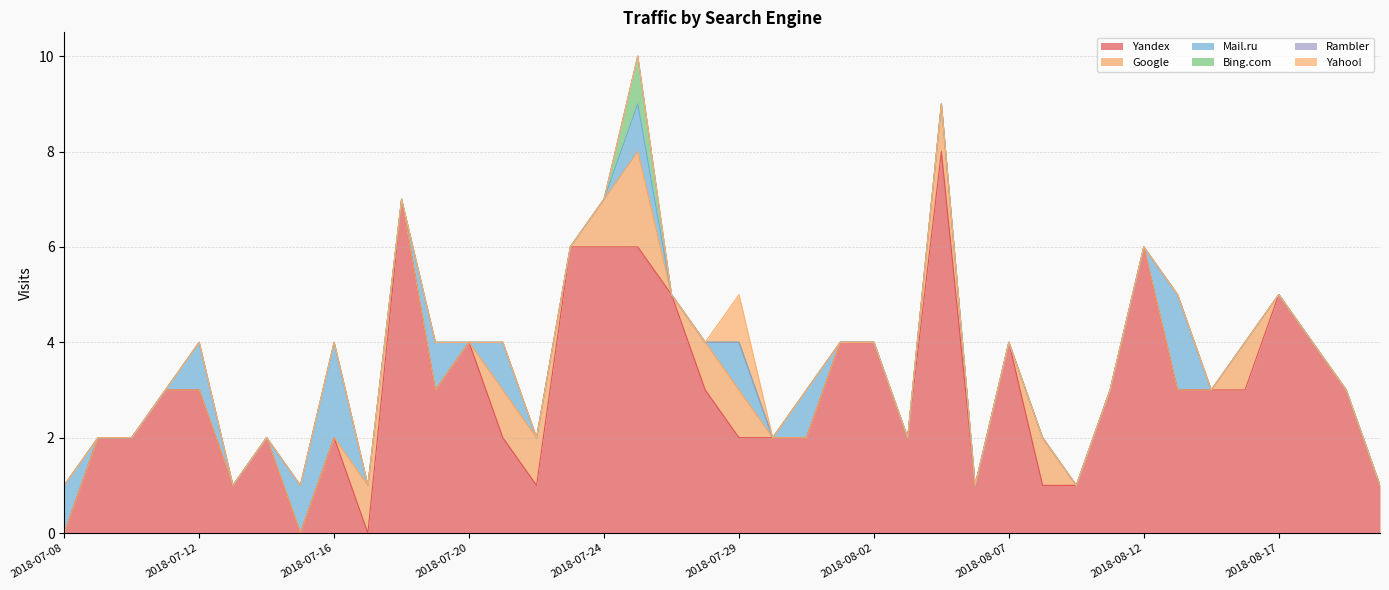

At which label does Yandex reach its minimum?

2018-07-08